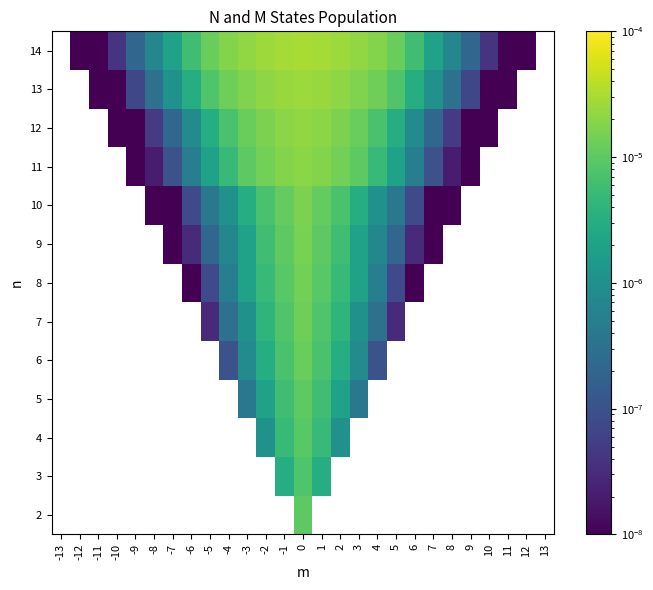

True or false: 6 has a value of 0.0 at -4.

False